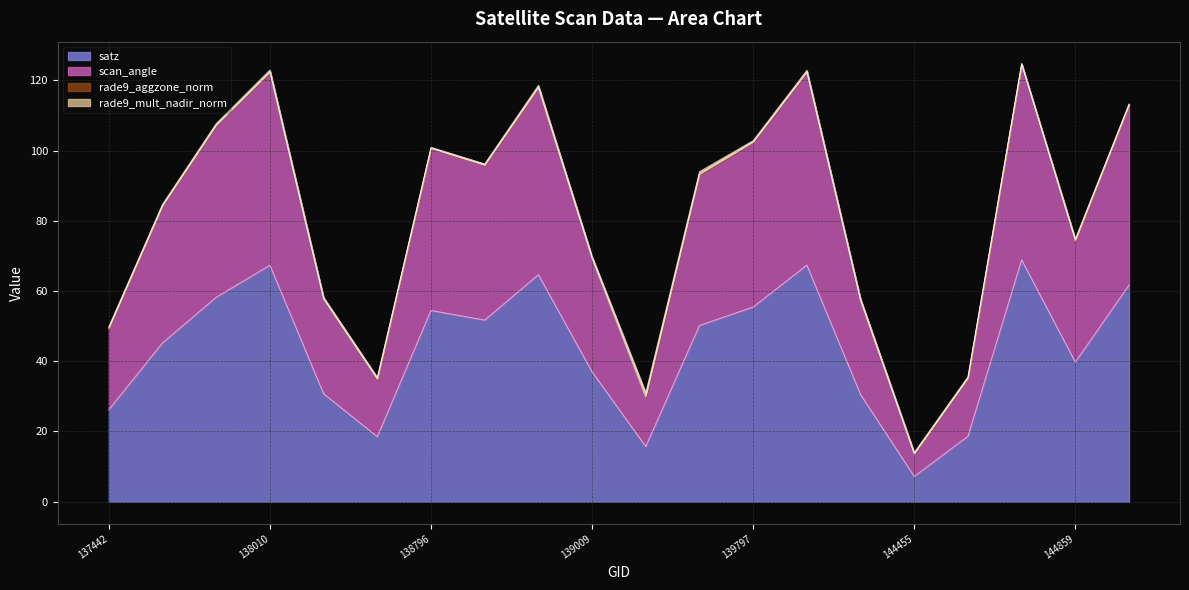

What is the value of the scan_angle point at the 20th from the left?

51.3